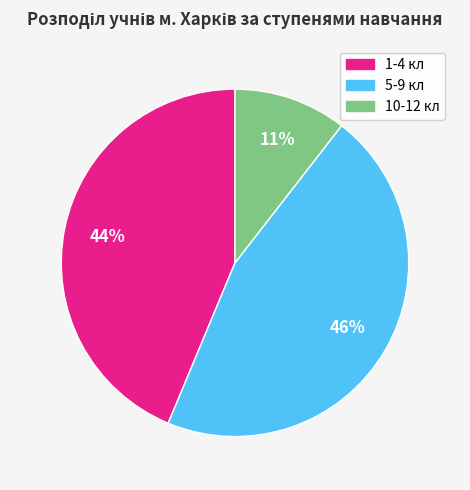

What percentage is the 5-9 кл slice, to the nearest percent?

46%